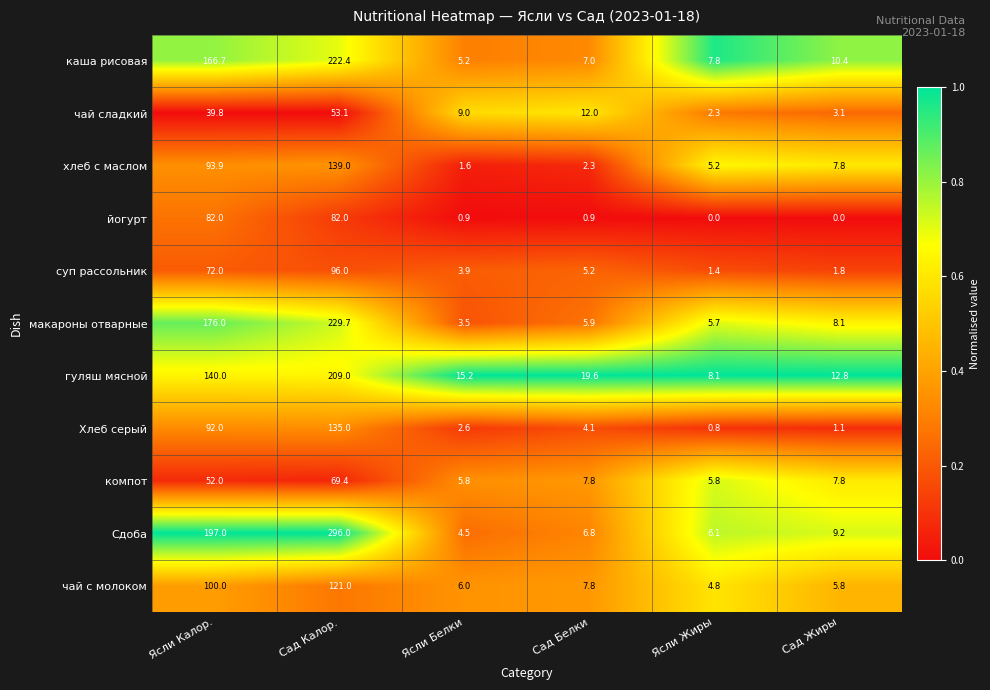

What is the sum of all Сдоба values?

519.6